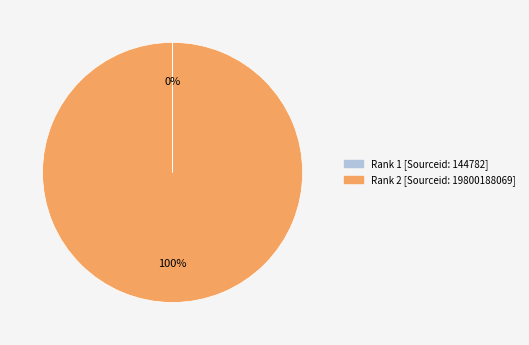

Does any single category account for the majority?

Yes